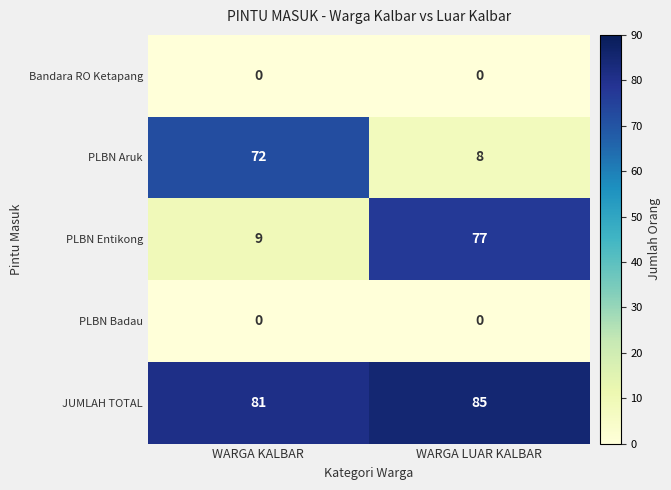

True or false: PLBN Aruk has a value of 12 at WARGA LUAR KALBAR.

False